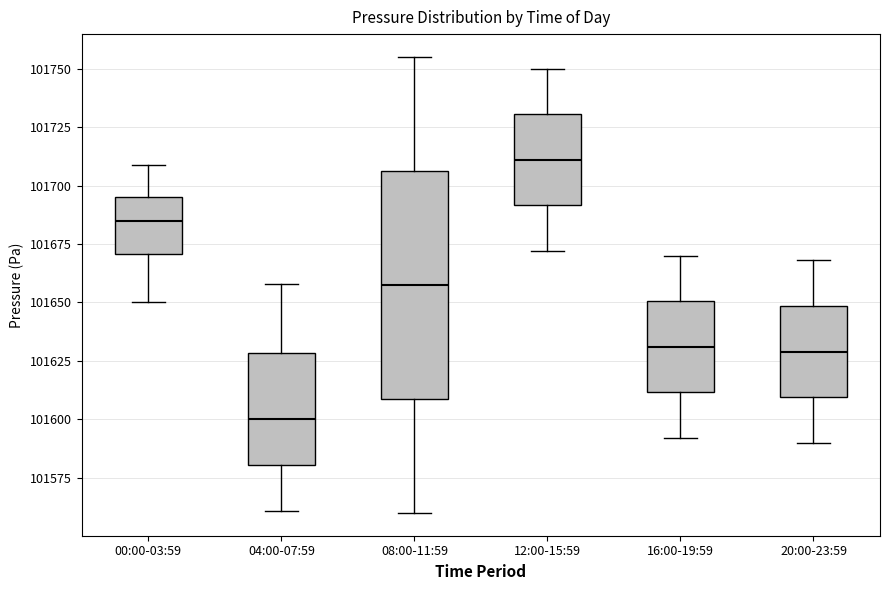

Which box's median line is the highest?

12:00-15:59